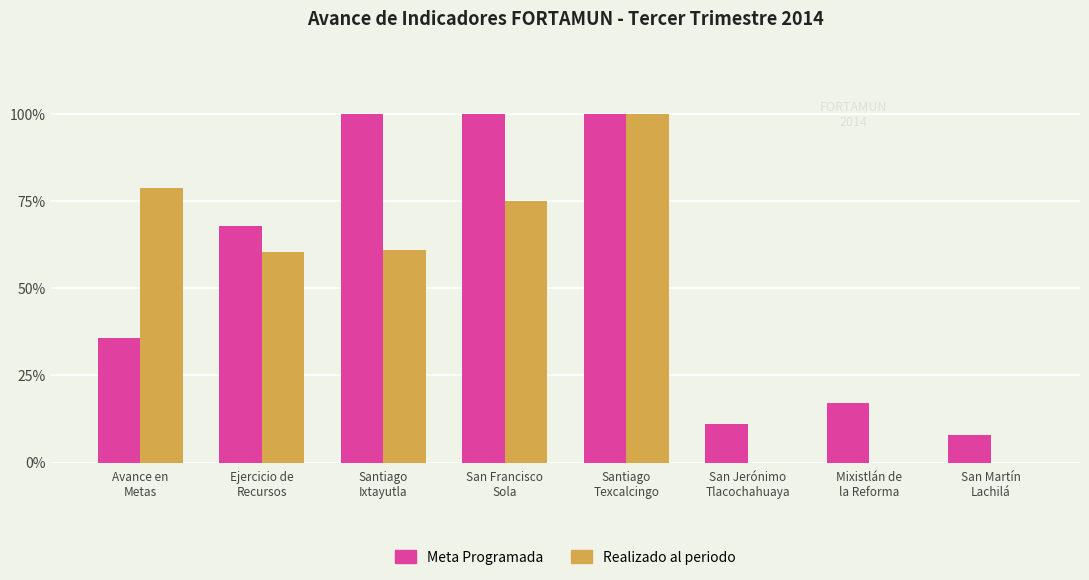

How many groups of bars are there?

8